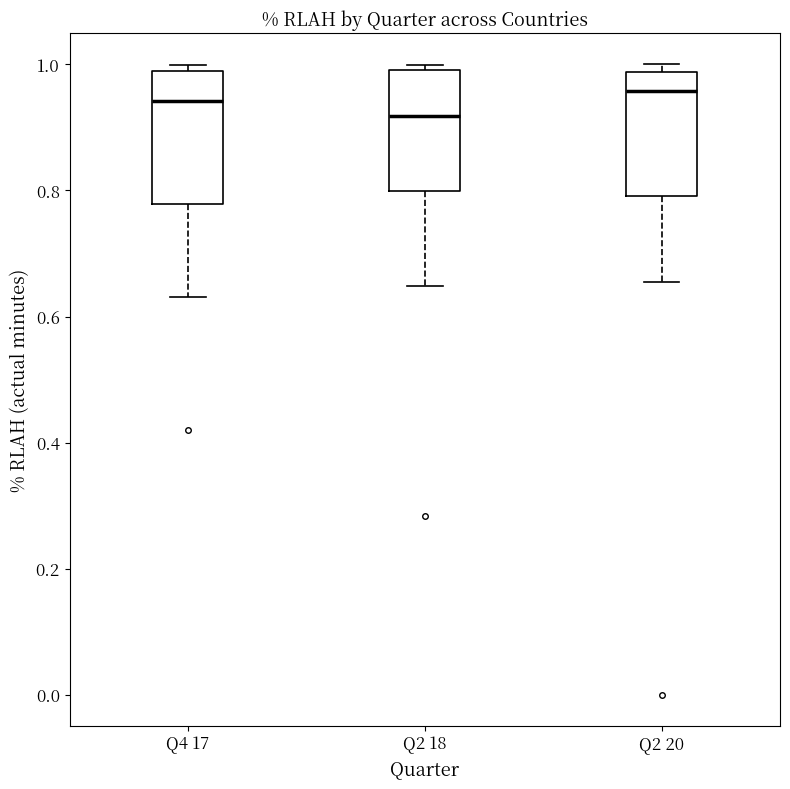

Reading left to right, transcribe this box plot: for each box, give where its median line is, the range the box spans, and where its two whiskers end, as read against the y-axis. The values are not printed on the chart, so give them approximately, as read against the axis.

Q4 17: median 0.94, box 0.78 to 0.98, whiskers 0.64 to 1.00
Q2 18: median 0.92, box 0.80 to 1.00, whiskers 0.64 to 1.00 (just above the box's upper edge)
Q2 20: median 0.96, box 0.80 to 0.98, whiskers 0.66 to 1.00